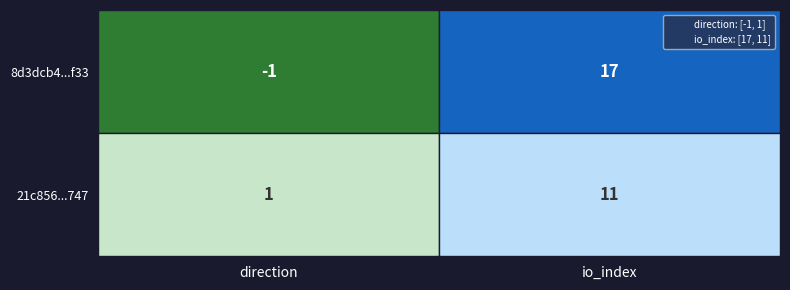

True or false: 8d3dcb4be650c4d8429fb34b5944f5ee9bc1f33 has a value of -1 at 0.

True